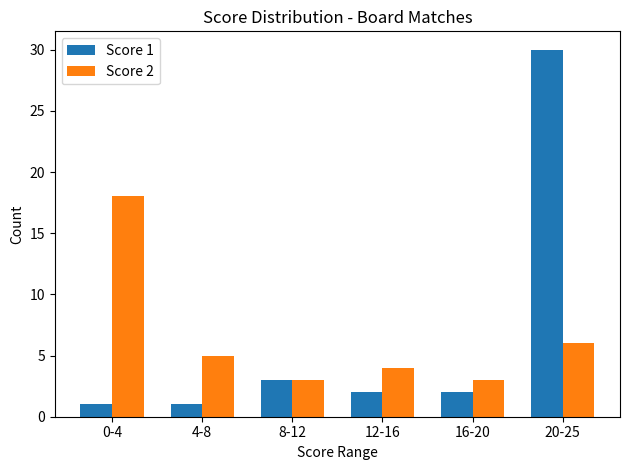

The Score 1 series shows 1 at 8-12. True or false?

False